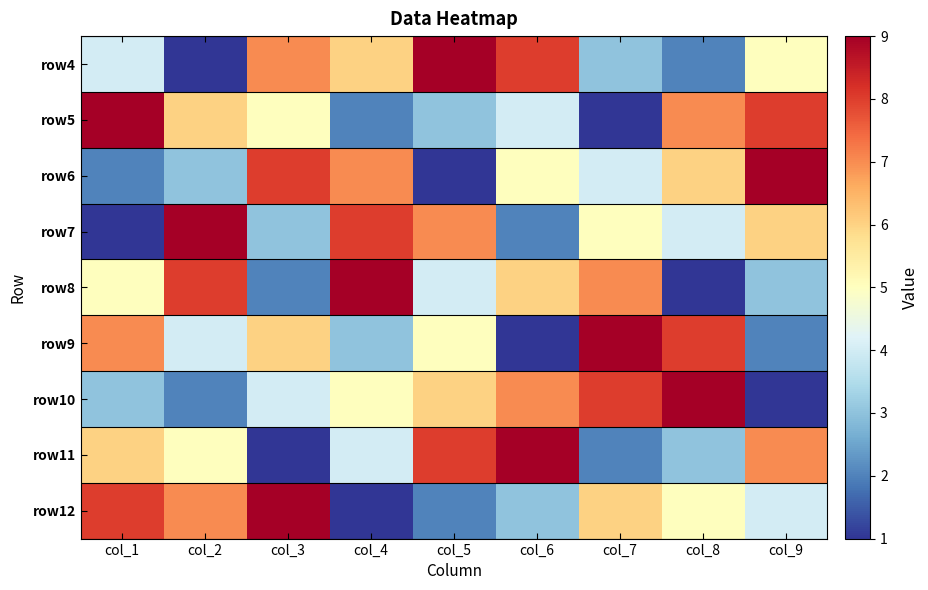

Reading left to right, what are all the values shown in this chart?

row4: col_1=4	col_2=1	col_3=7	col_4=6	col_5=9	col_6=8	col_7=3	col_8=2	col_9=5
row5: col_1=9	col_2=6	col_3=5	col_4=2	col_5=3	col_6=4	col_7=1	col_8=7	col_9=8
row6: col_1=2	col_2=3	col_3=8	col_4=7	col_5=1	col_6=5	col_7=4	col_8=6	col_9=9
row7: col_1=1	col_2=9	col_3=3	col_4=8	col_5=7	col_6=2	col_7=5	col_8=4	col_9=6
row8: col_1=5	col_2=8	col_3=2	col_4=9	col_5=4	col_6=6	col_7=7	col_8=1	col_9=3
row9: col_1=7	col_2=4	col_3=6	col_4=3	col_5=5	col_6=1	col_7=9	col_8=8	col_9=2
row10: col_1=3	col_2=2	col_3=4	col_4=5	col_5=6	col_6=7	col_7=8	col_8=9	col_9=1
row11: col_1=6	col_2=5	col_3=1	col_4=4	col_5=8	col_6=9	col_7=2	col_8=3	col_9=7
row12: col_1=8	col_2=7	col_3=9	col_4=1	col_5=2	col_6=3	col_7=6	col_8=5	col_9=4